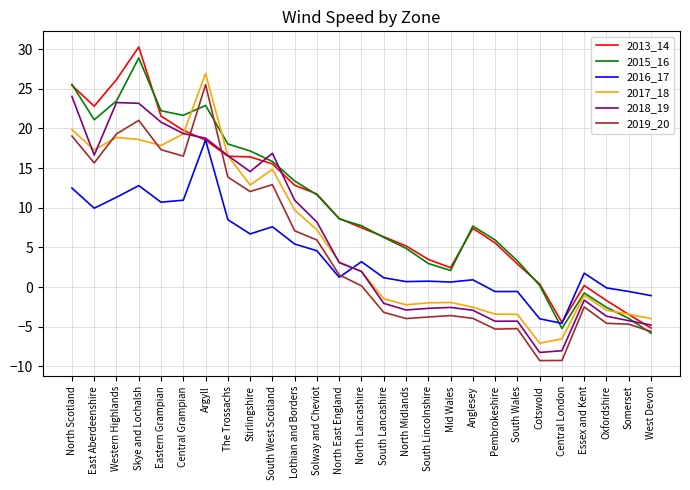

Is the value of 2013_14 at Pembrokeshire greater than the value of 2016_17 at Cotswold?

Yes